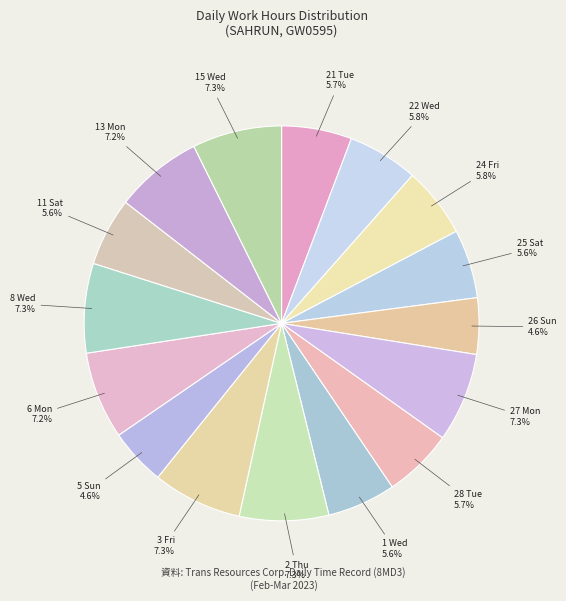

Is the sum of 28 Tue and 11 Sat greater than half?

No